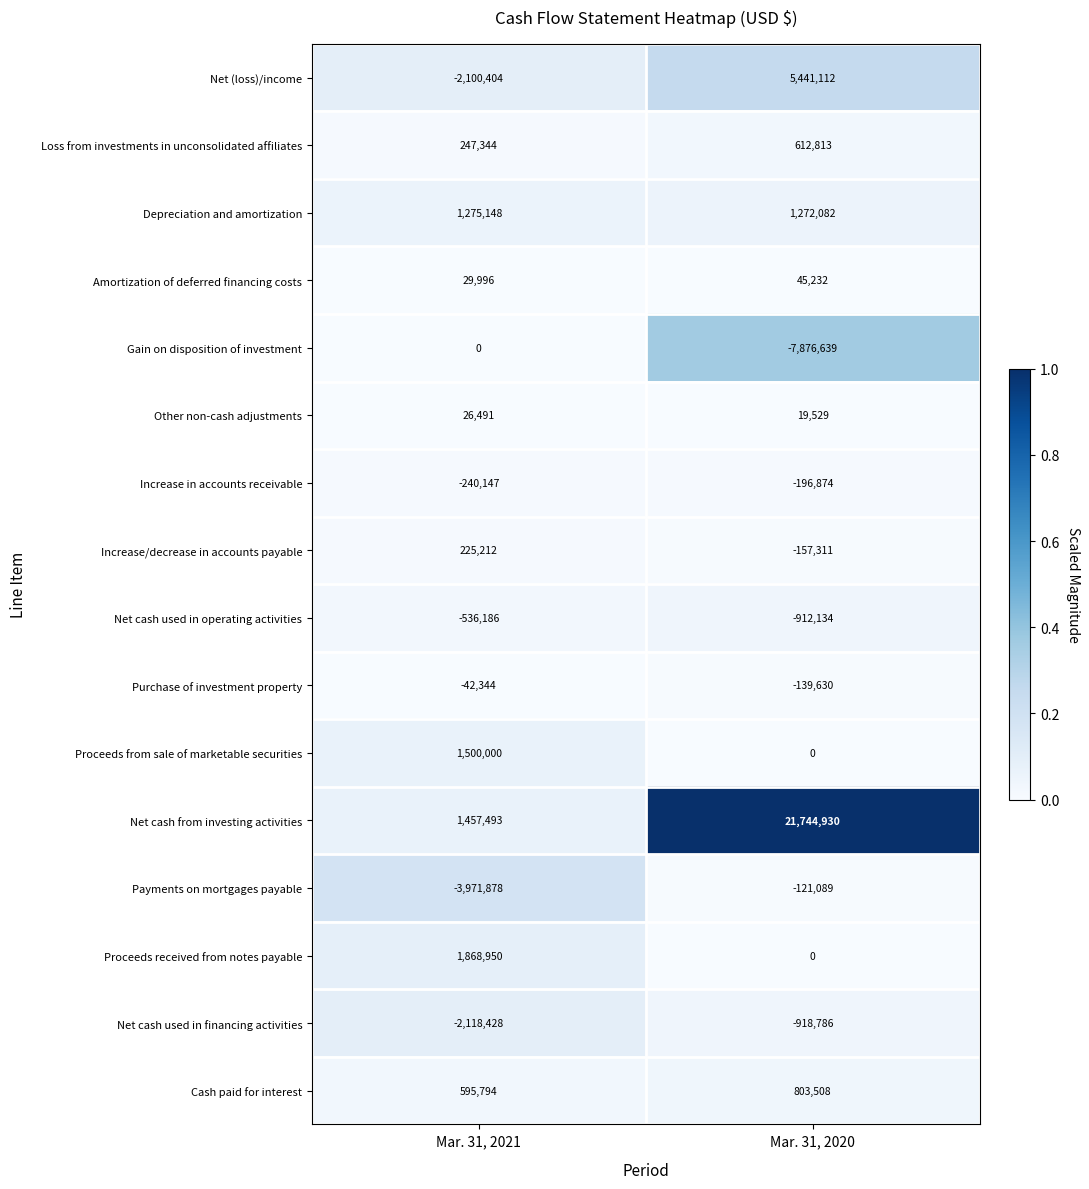

At which label is Net cash used in financing activities closest to -1518607?

Mar. 31, 2021